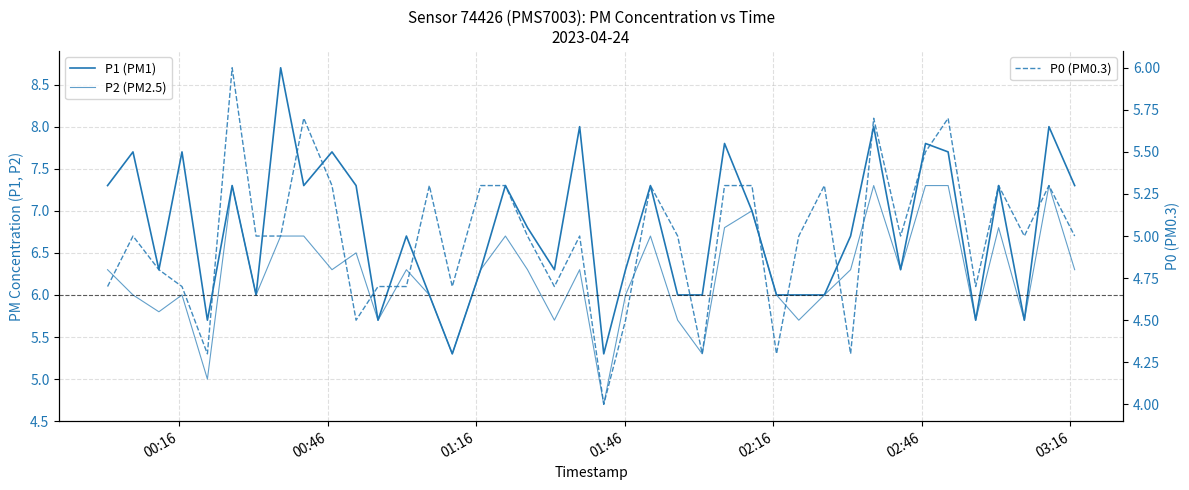

What is the average value of the P2 (PM2.5) series?

6.2